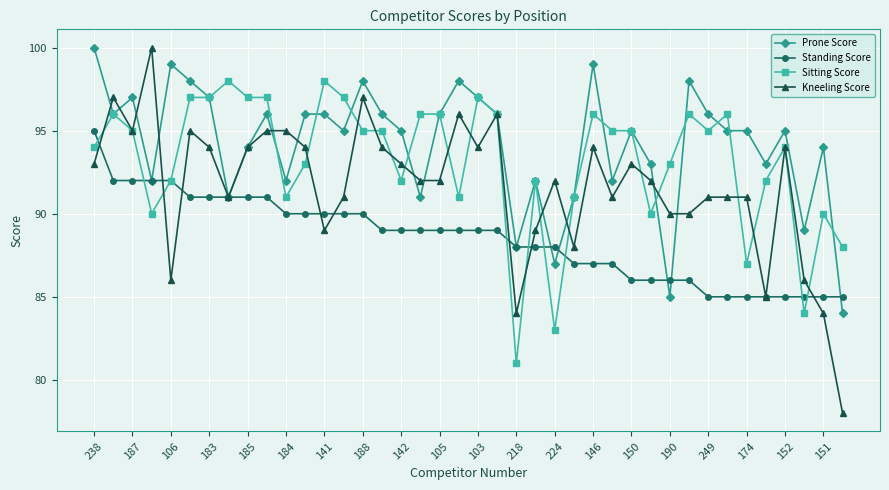

What is the value of the Sitting Score point at the 15th from the left?

95